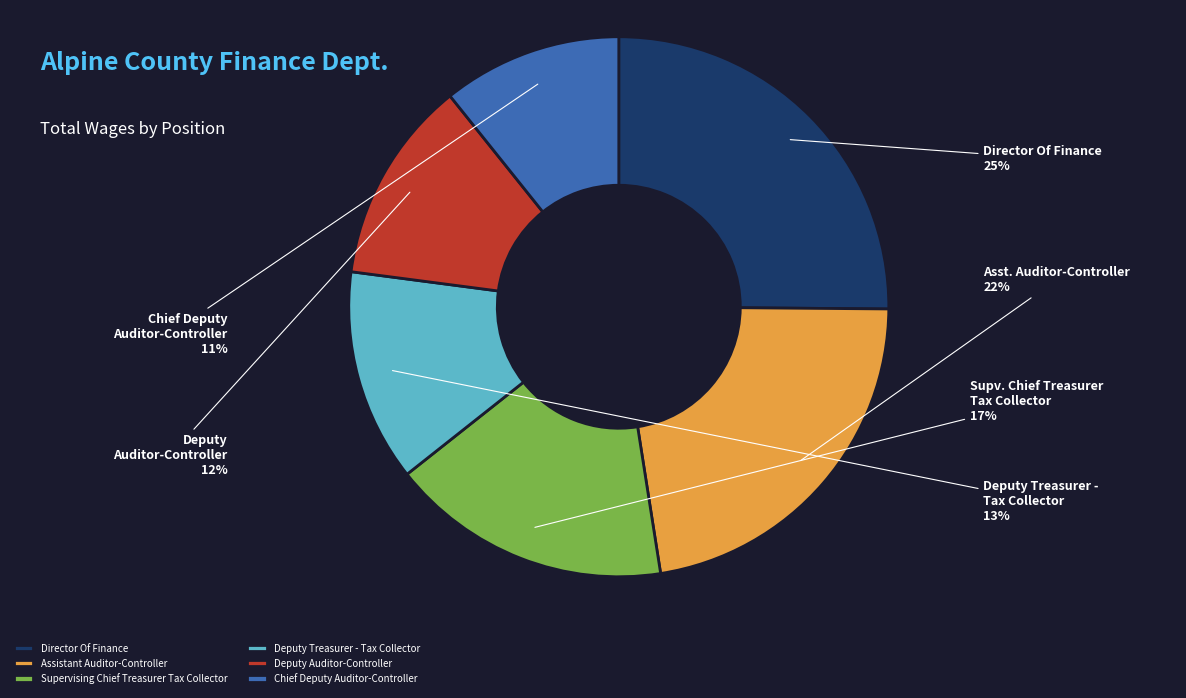

Rank the categories by value from lowest to highest.

Chief Deputy Auditor-Controller, Deputy Auditor-Controller, Deputy Treasurer - Tax Collector, Supervising Chief Treasurer Tax Collector, Assistant Auditor-Controller, Director Of Finance